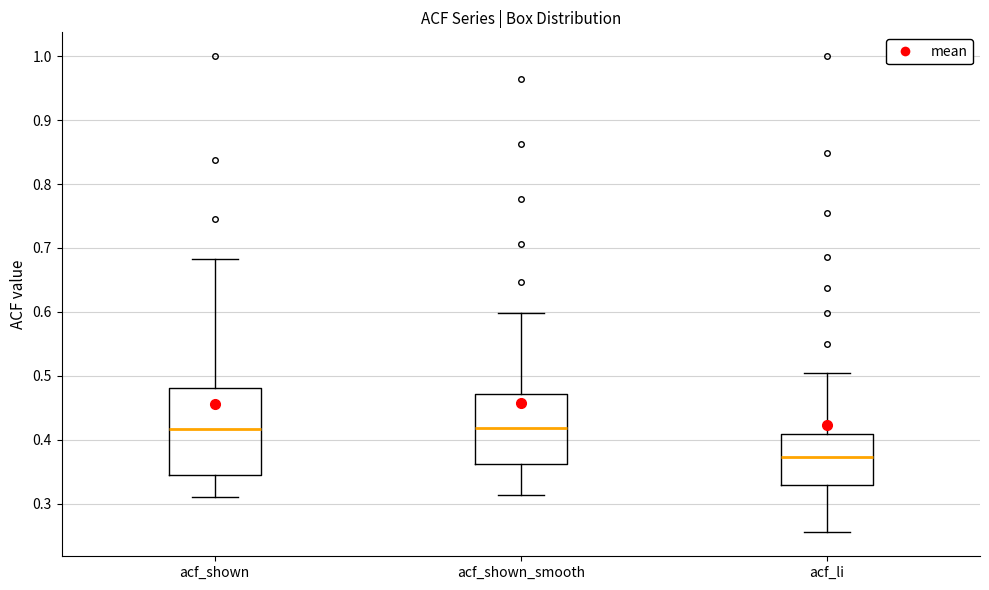

Comparing the boxes themselves (not the whiskers), which one is the tallest?

acf_shown